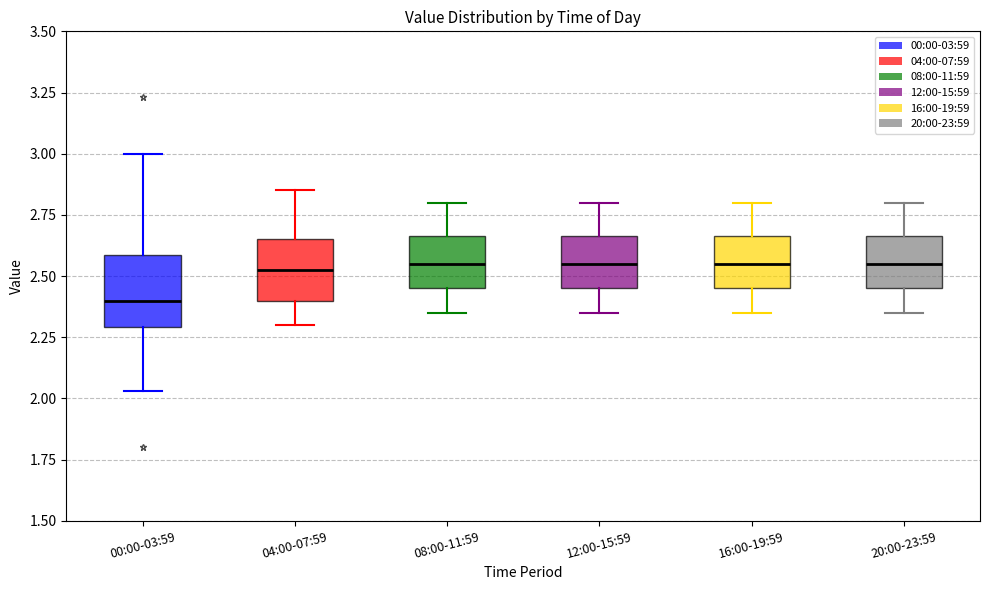

Where is the upper edge of the box for 08:00-11:59 on the y-axis? The values are not printed on the chart, so give them approximately, as read against the axis.

2.65